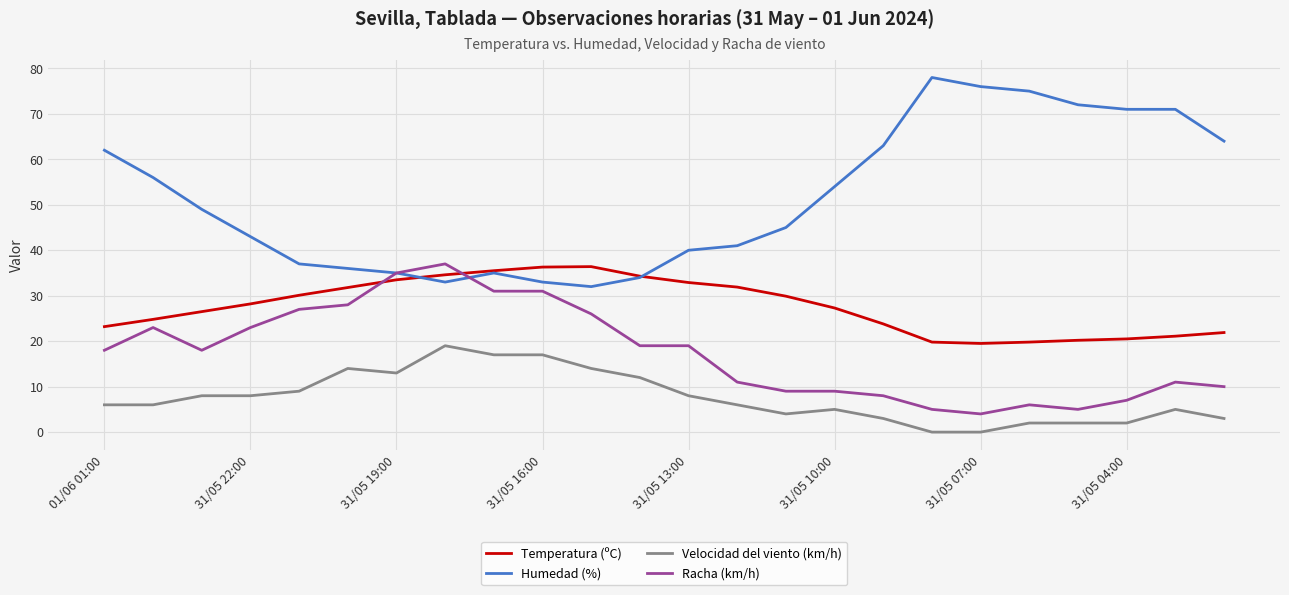

Rank the series by their average value, from highest to lowest.

Humedad (%), Temperatura (ºC), Racha (km/h), Velocidad del viento (km/h)